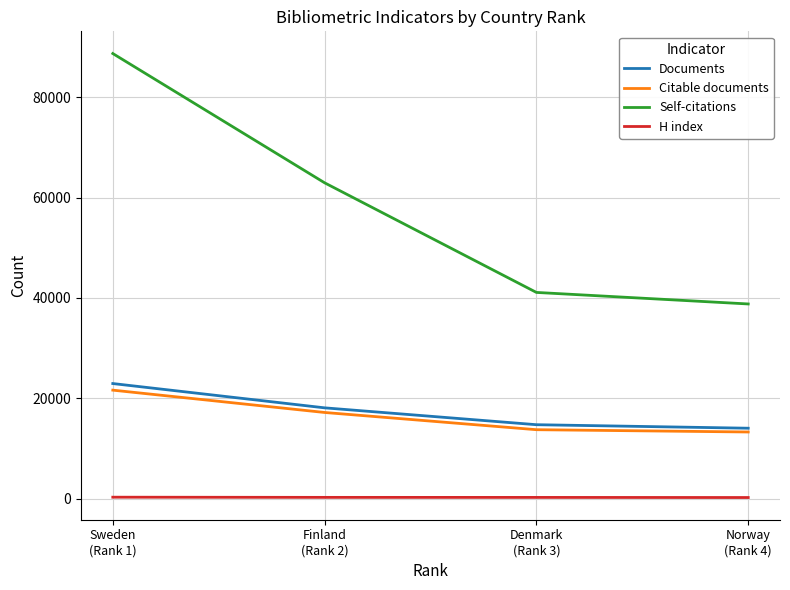

At which label is Documents closest to 18486?

Finland
(Rank 2)